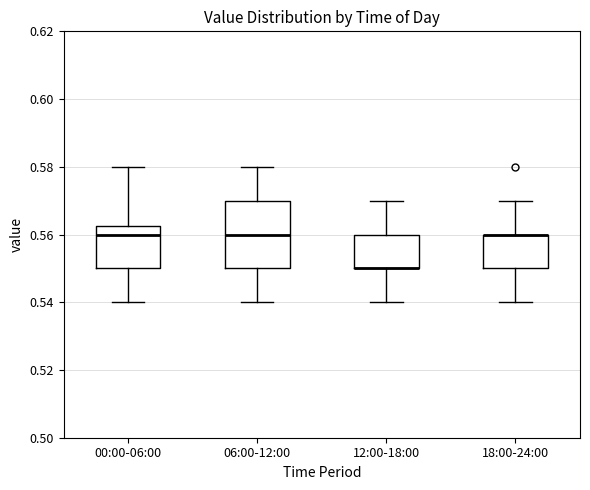

Where is the upper edge of the box for 12:00-18:00 on the y-axis? The values are not printed on the chart, so give them approximately, as read against the axis.

0.560